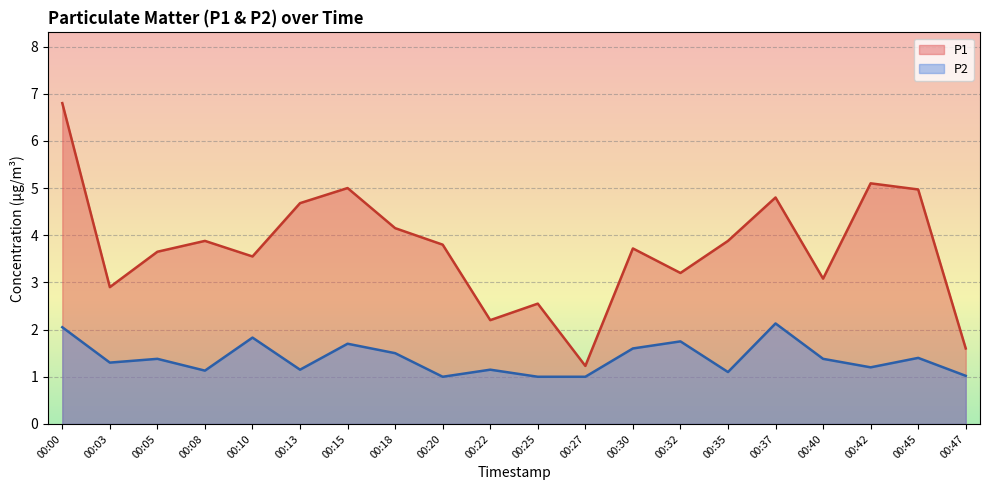

Rank the series at 00:25 from highest to lowest value.

P1, P2